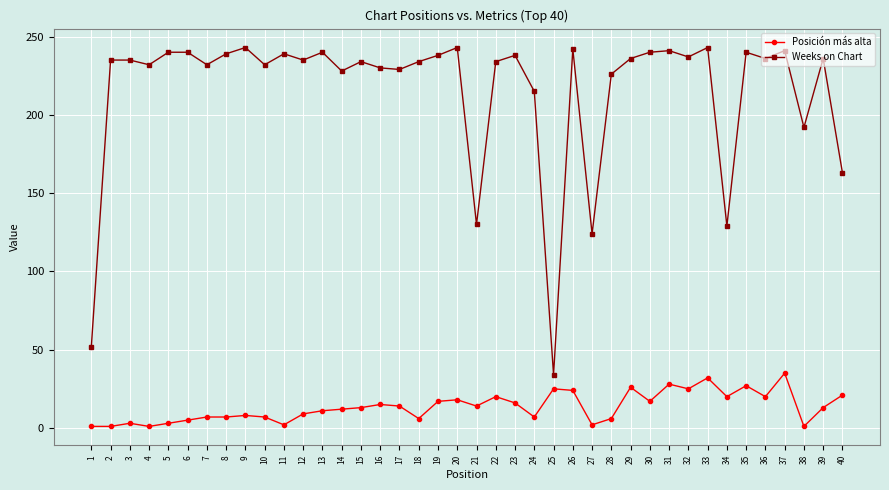

Which series has the largest range (max minus min)?

Weeks on Chart